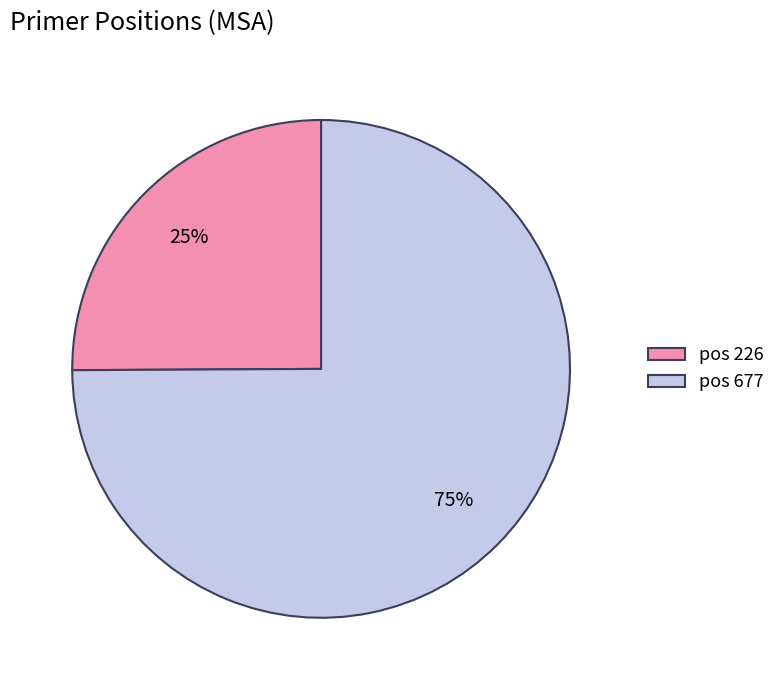

Between pos 677 and pos 226, which is larger?

pos 677